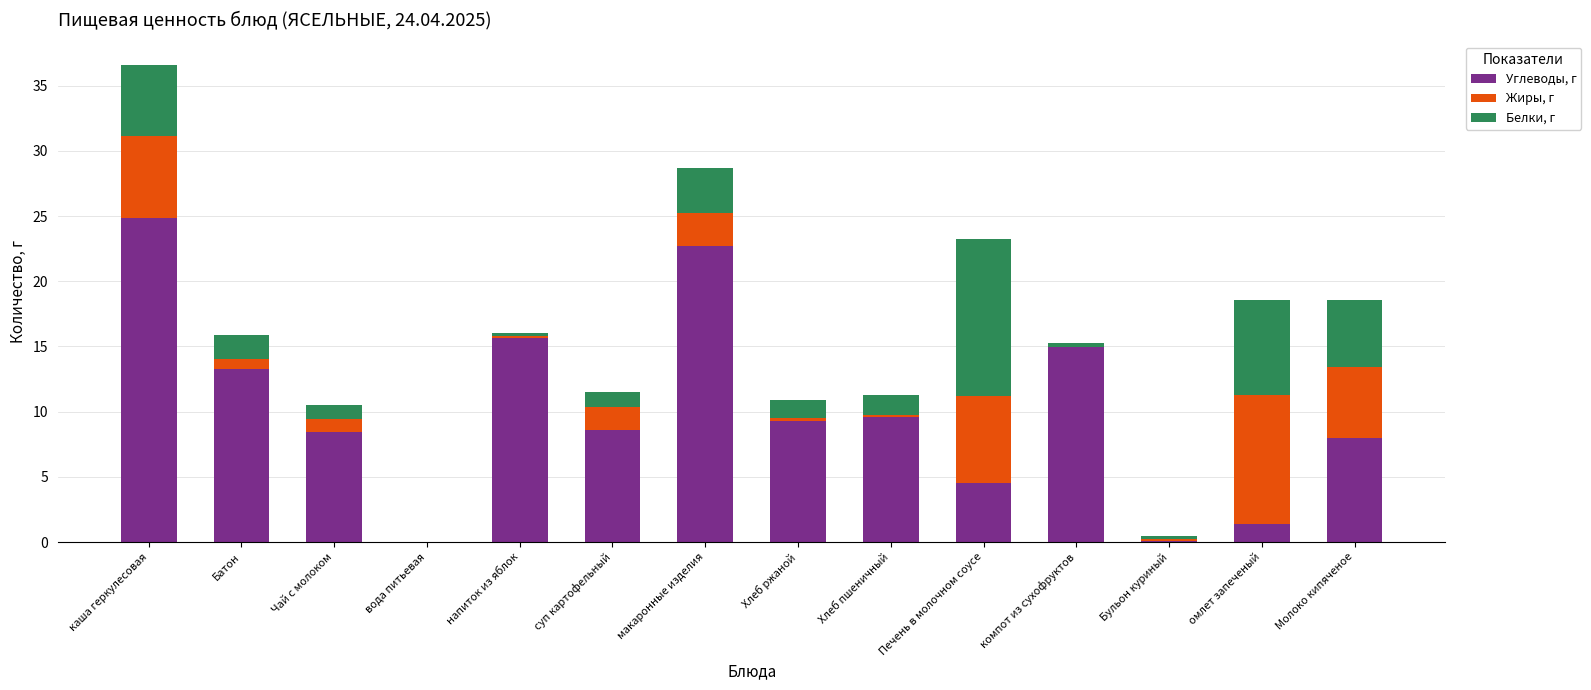

At which category is the sum across all series the highest?

каша геркулесовая